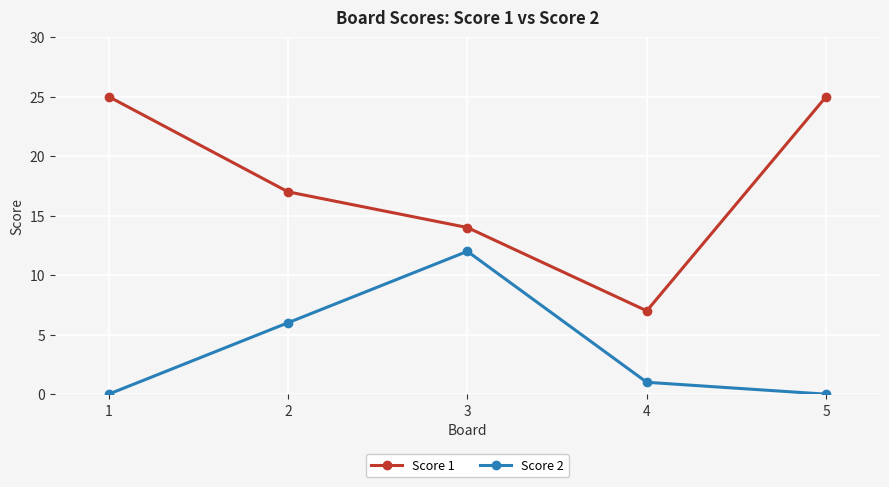

Is it true that Score 2 equals -4 at 5?

False